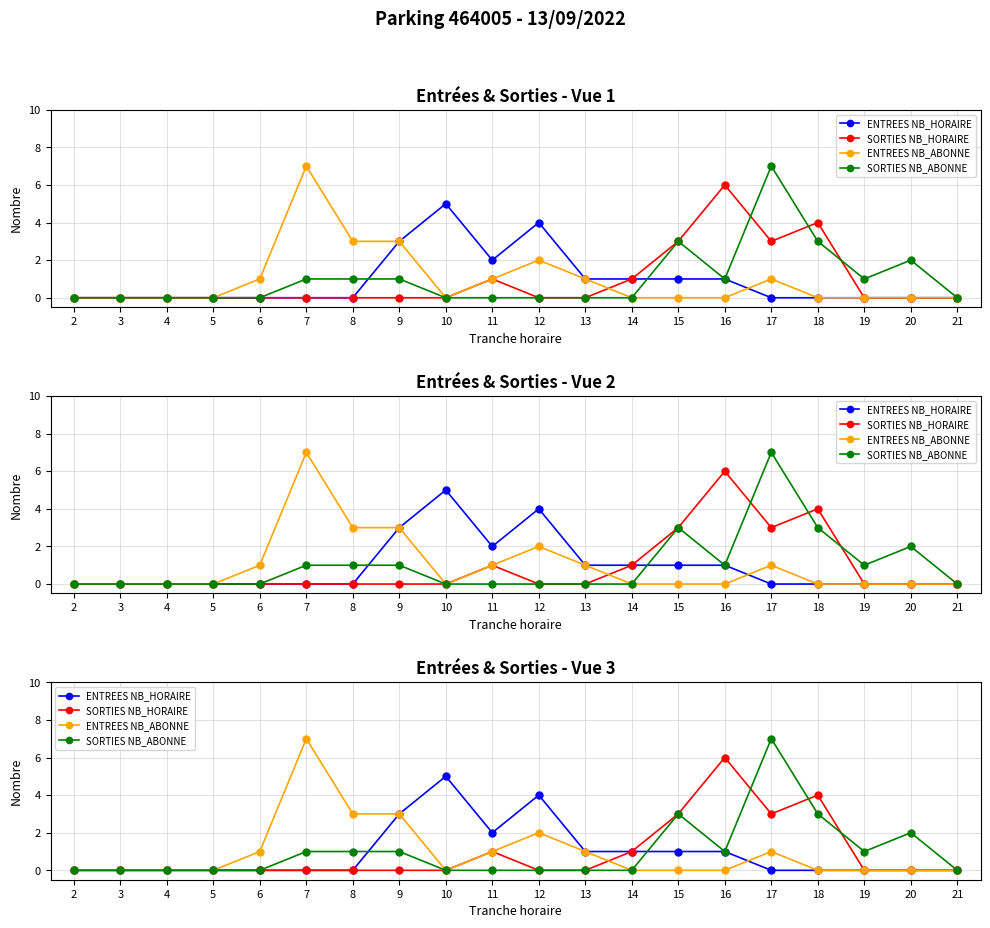

At which category does ENTREES NB_HORAIRE reach its first local valley?

11